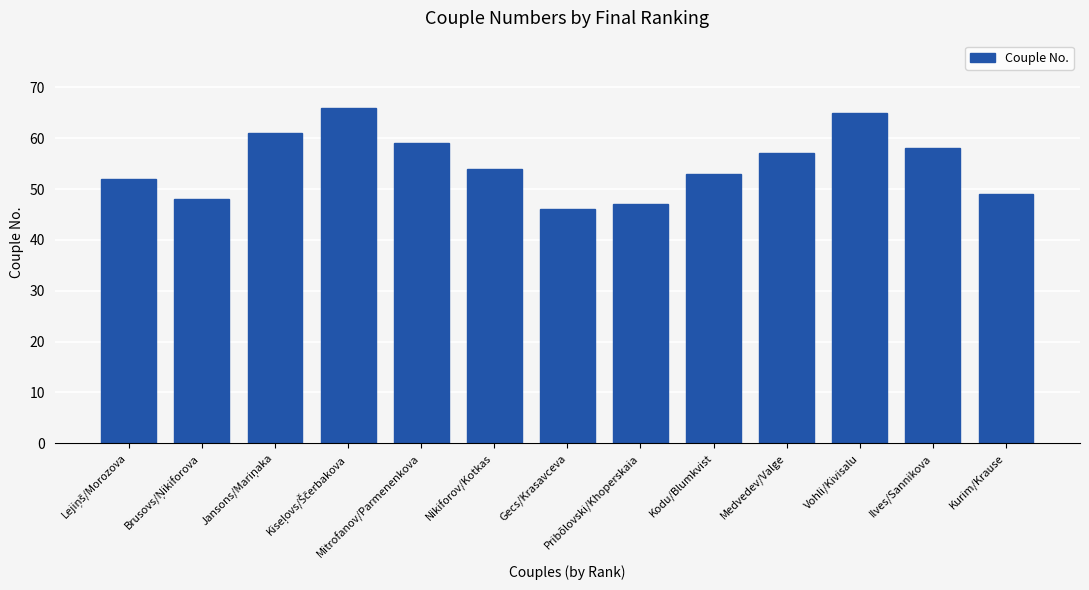

Between Mitrofanov/Parmenenkova and Kurim/Krause, which is larger?

Mitrofanov/Parmenenkova